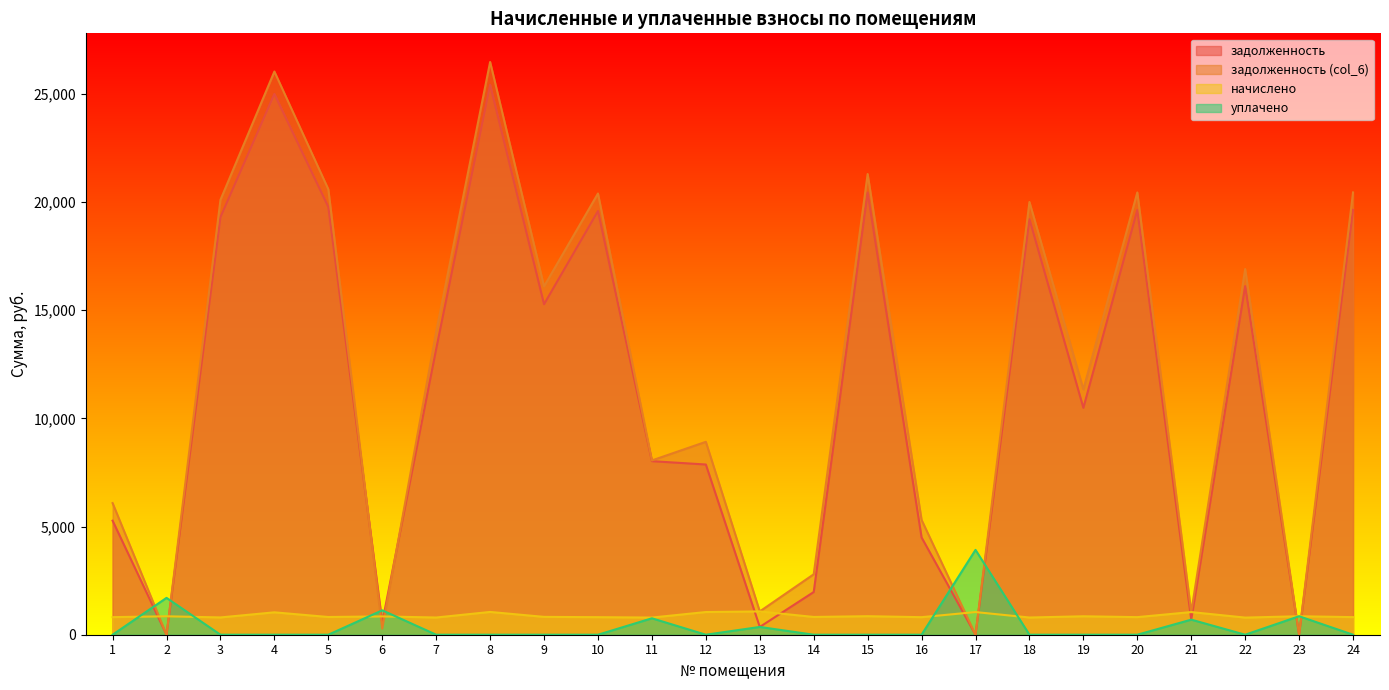

Which series has the largest total across all categories?

задолженность (col_6)